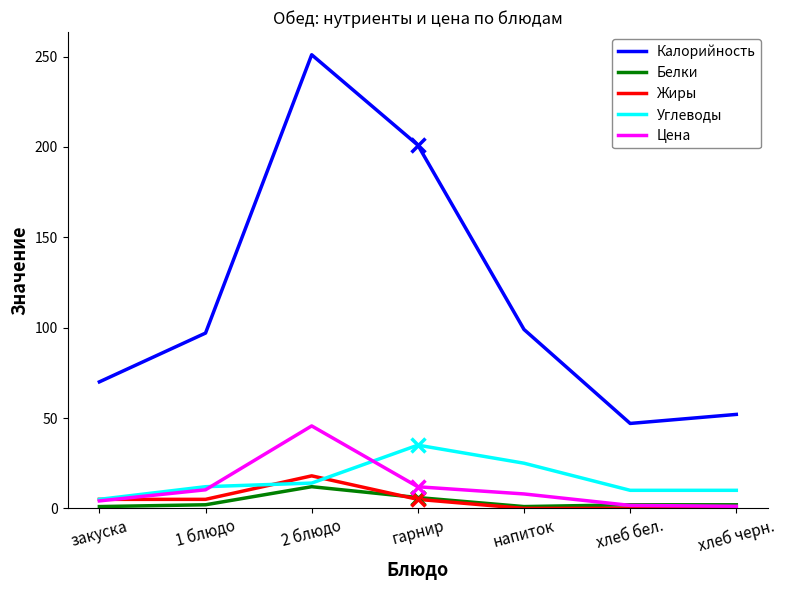

True or false: Калорийность and Жиры cross at least once.

False